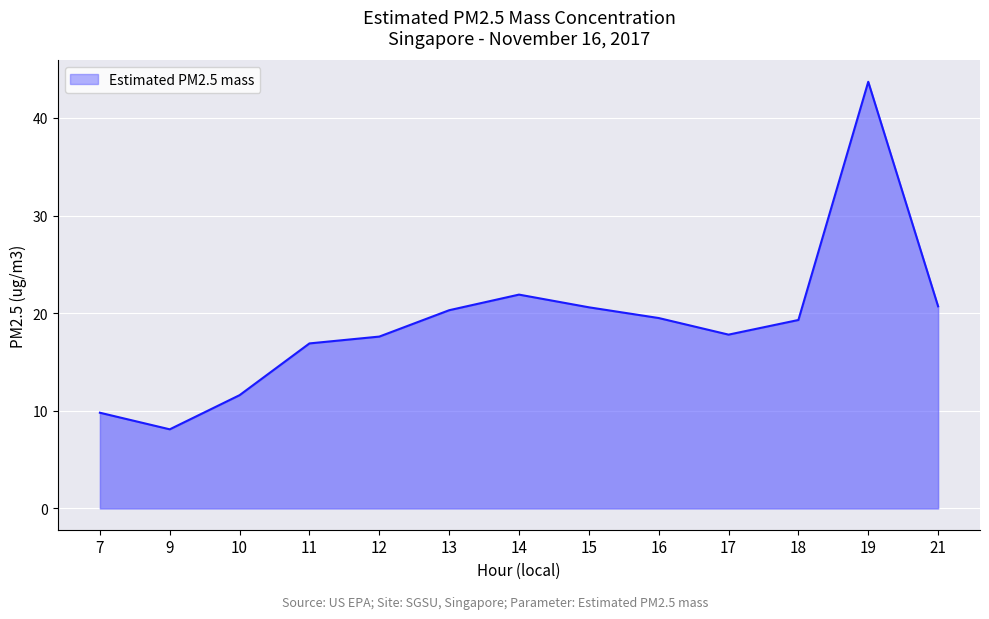

What is the change in value from 9 to 14?

+13.8